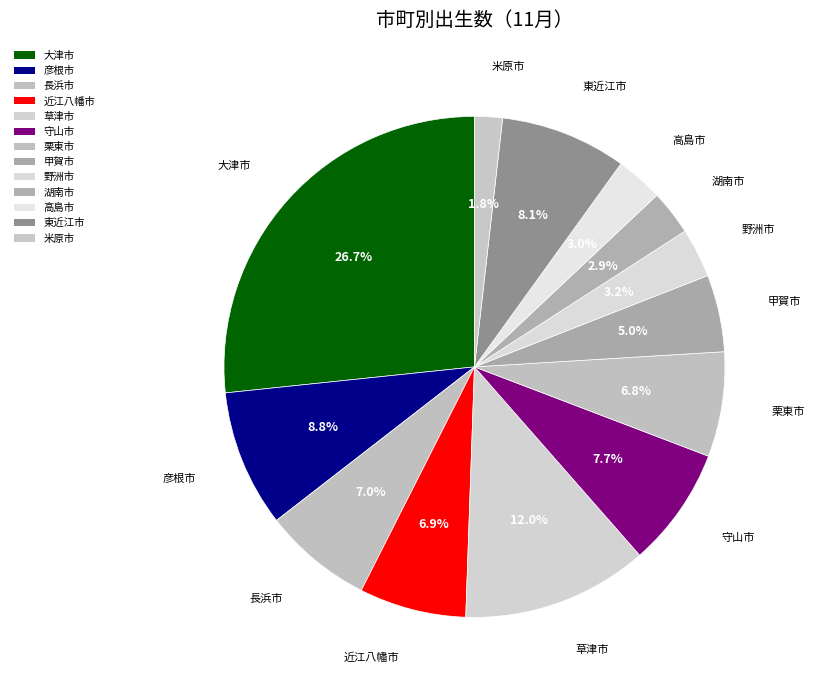

The 野洲市 slice represents 3% of the pie. True or false?

True